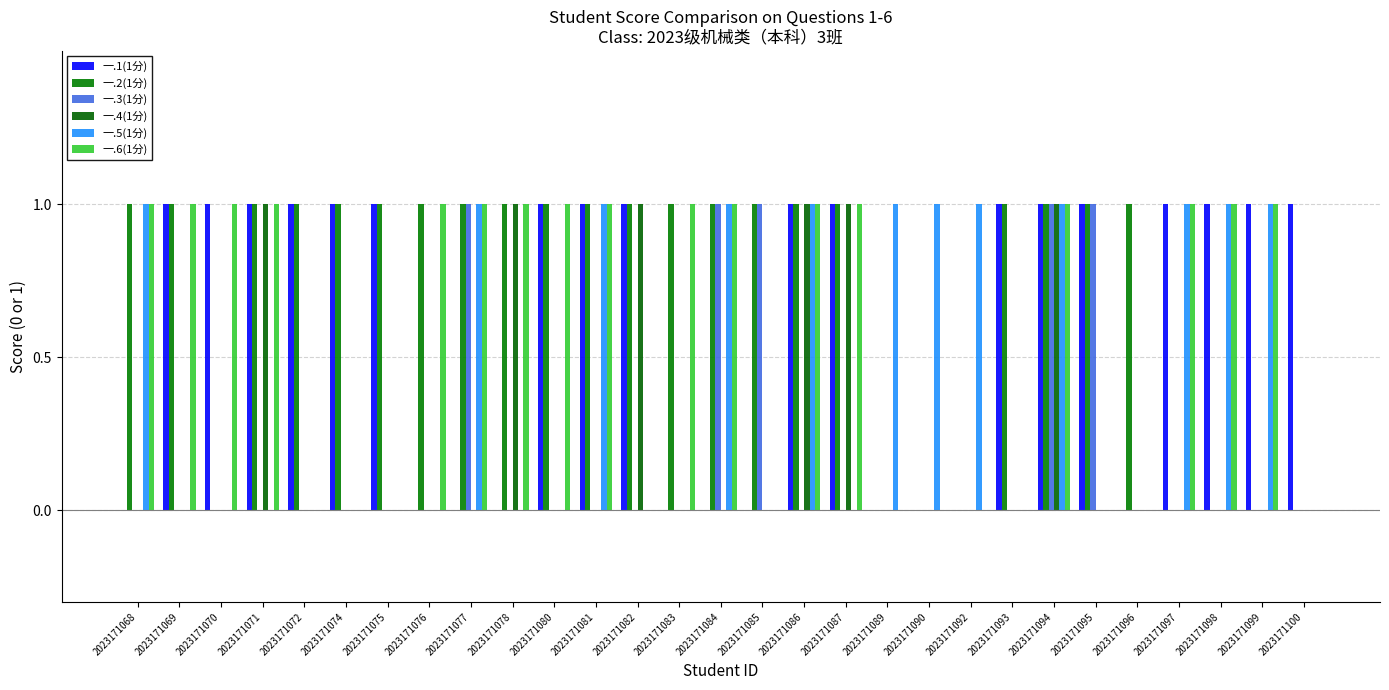

What are all the series names shown in the legend?

一.1(1分), 一.2(1分), 一.3(1分), 一.4(1分), 一.5(1分), 一.6(1分)